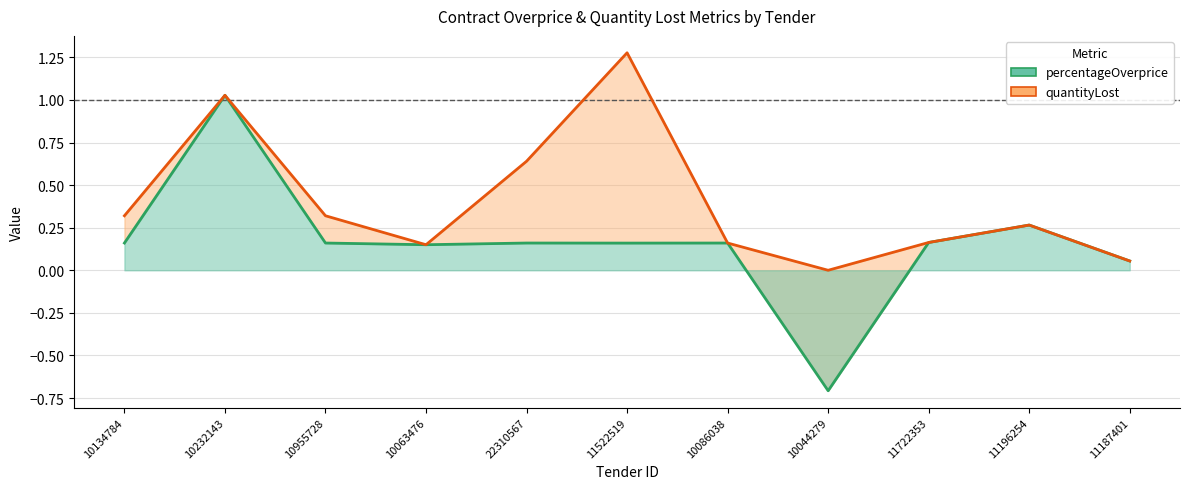

Rank the series by their maximum value, from lowest to highest.

percentageOverprice, quantityLost